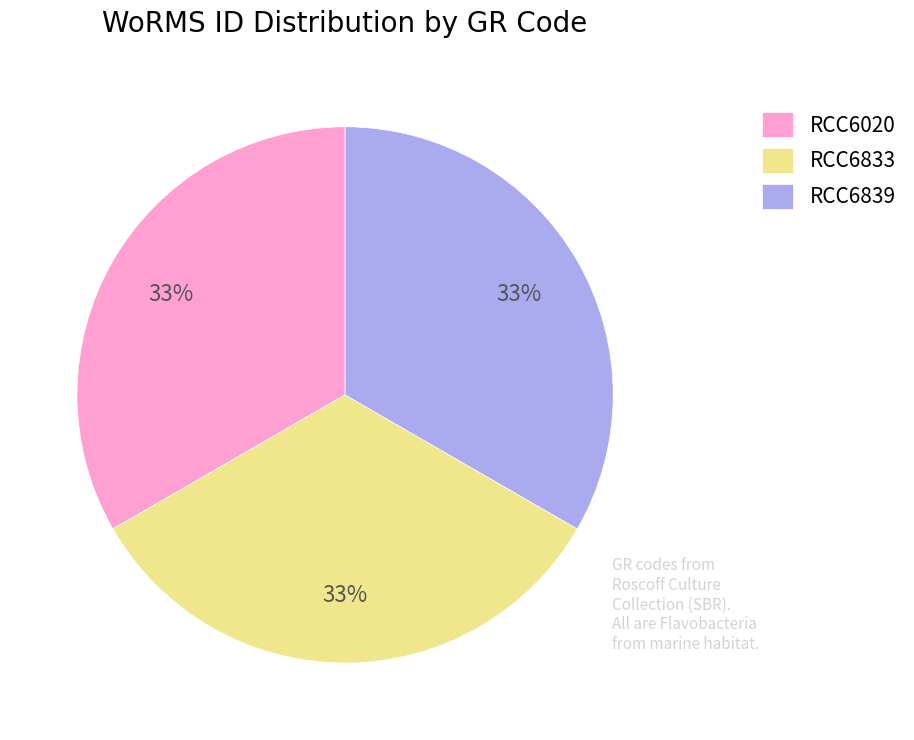

To the nearest percent, what percentage of the pie is RCC6839?

33%